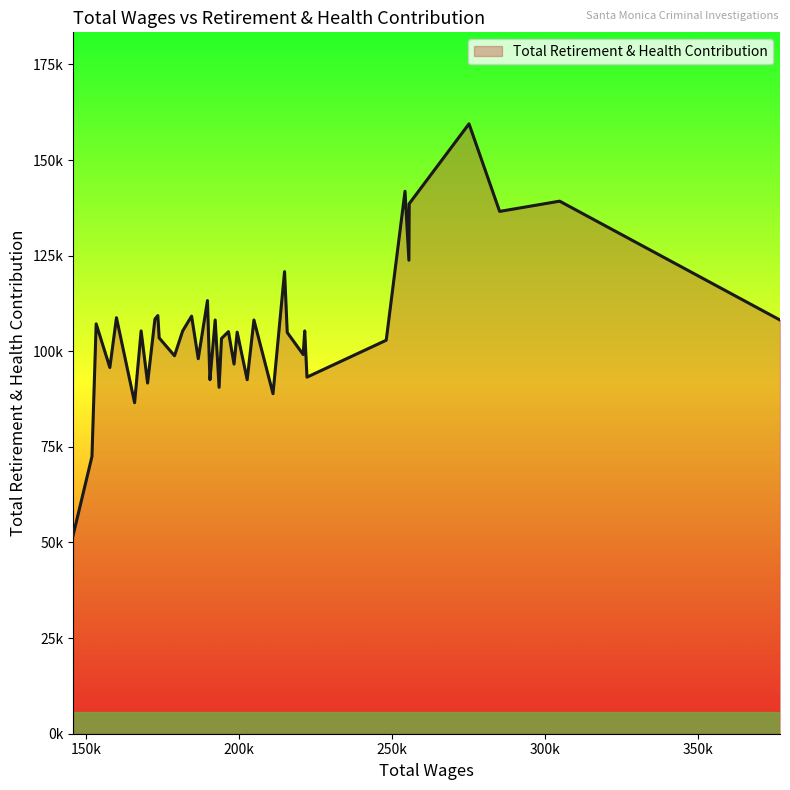

What is the minimum value shown in the chart?

51939